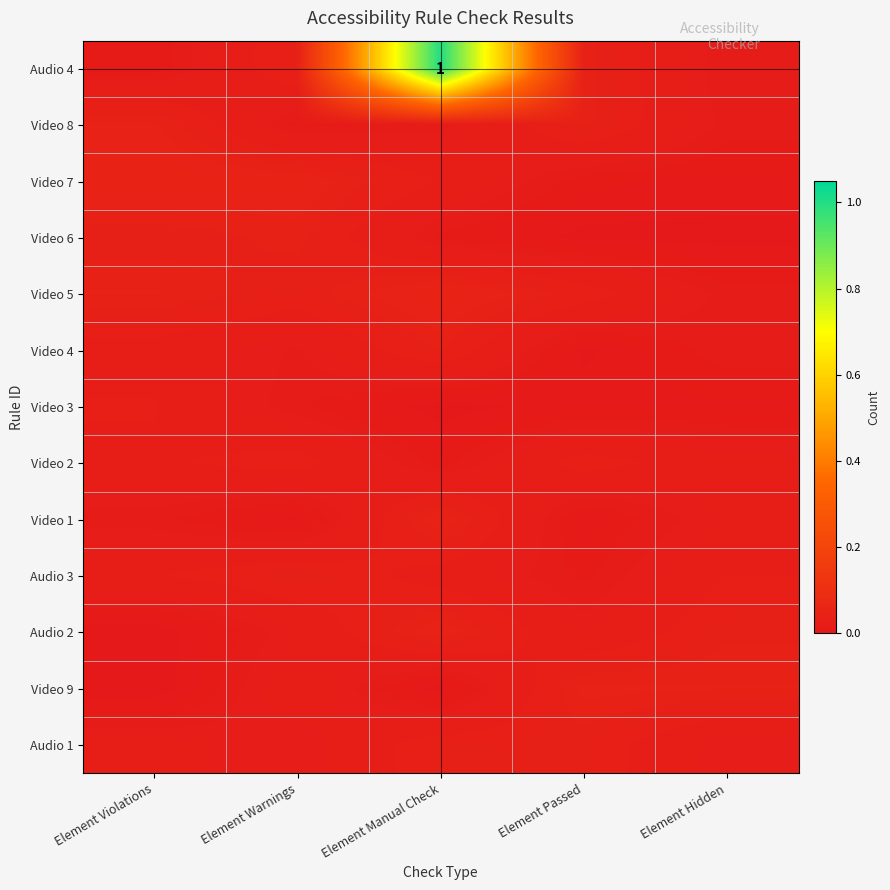

At which category is the sum across all series the highest?

Element Manual Check